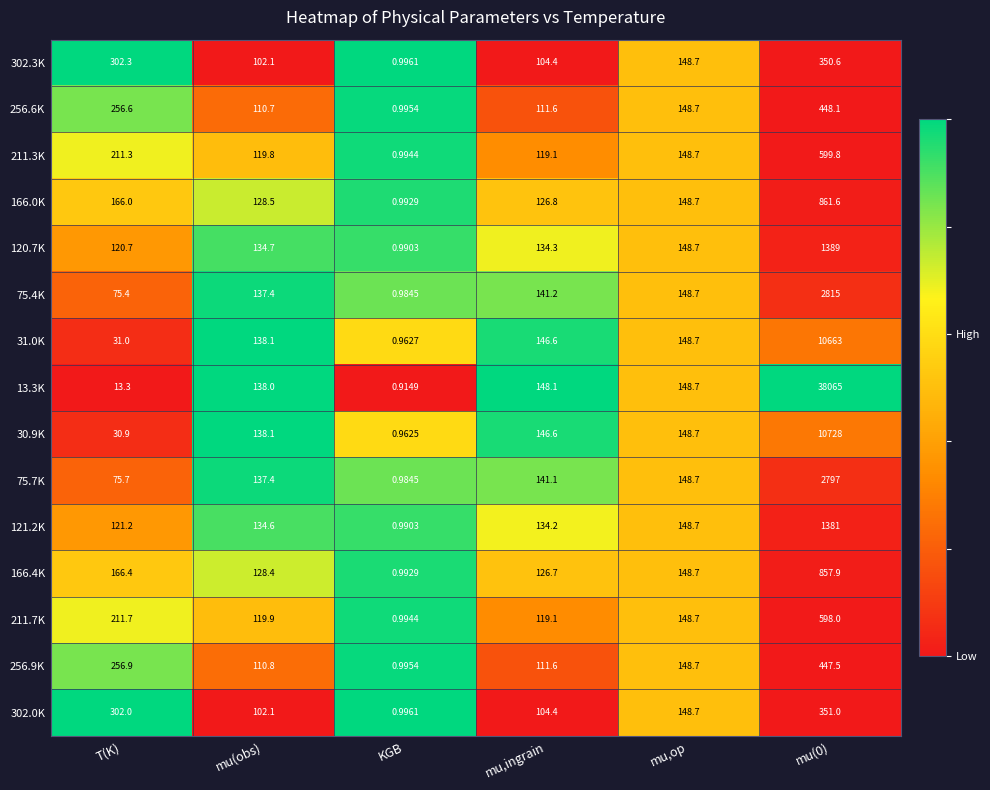

Which category has the lowest value across all series?

KGB